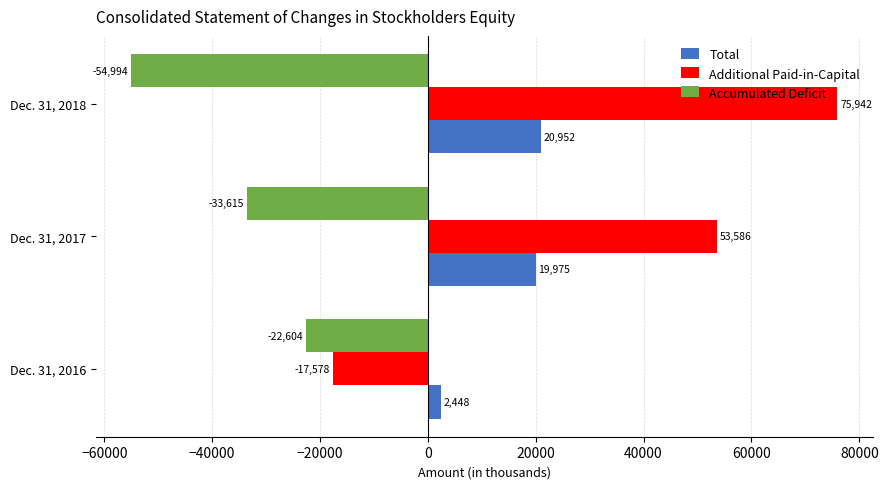

What is the difference between the maximum and minimum values in the Total series?

18504